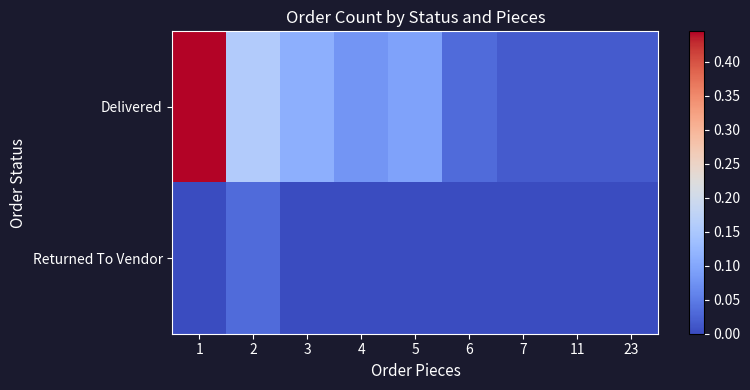

Which series has the widest spread of values?

Delivered